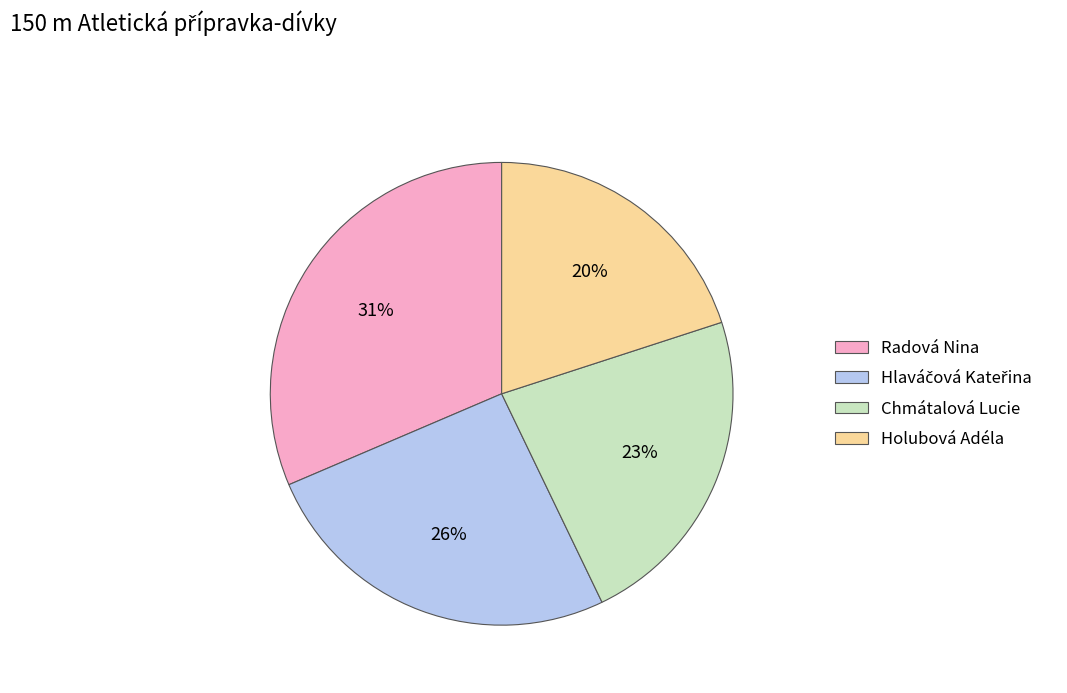

Between Radová Nina and Holubová Adéla, which is larger?

Radová Nina